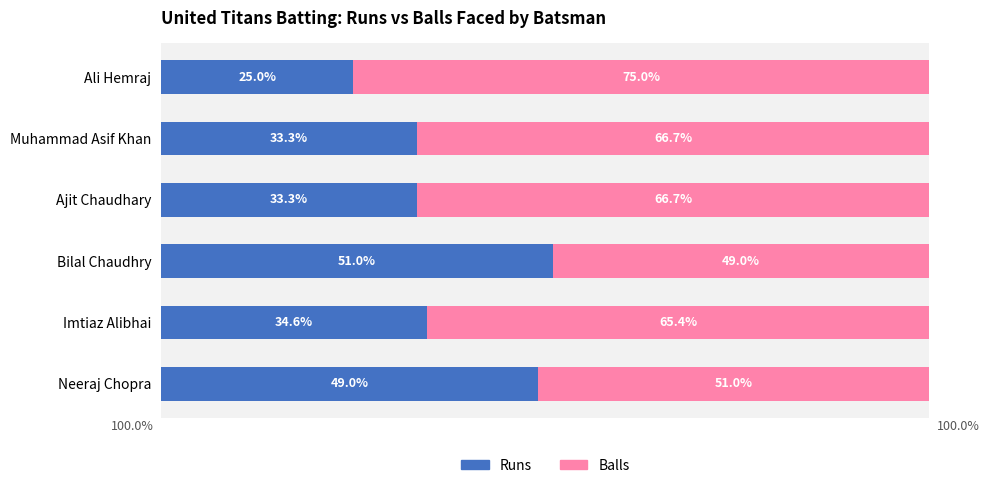

What are all the series names shown in the legend?

Runs, Balls